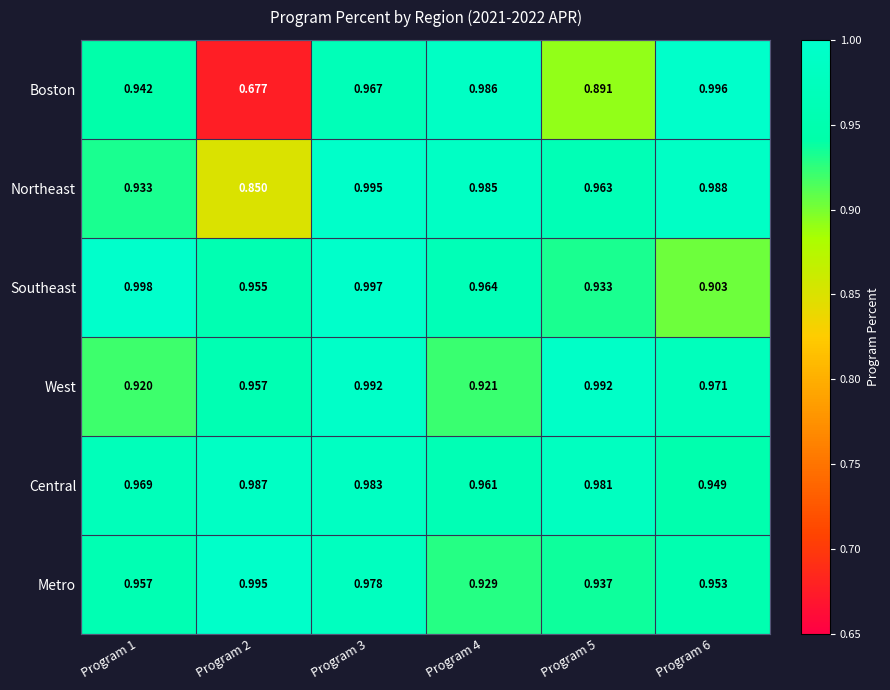

Which series has the widest spread of values?

Boston